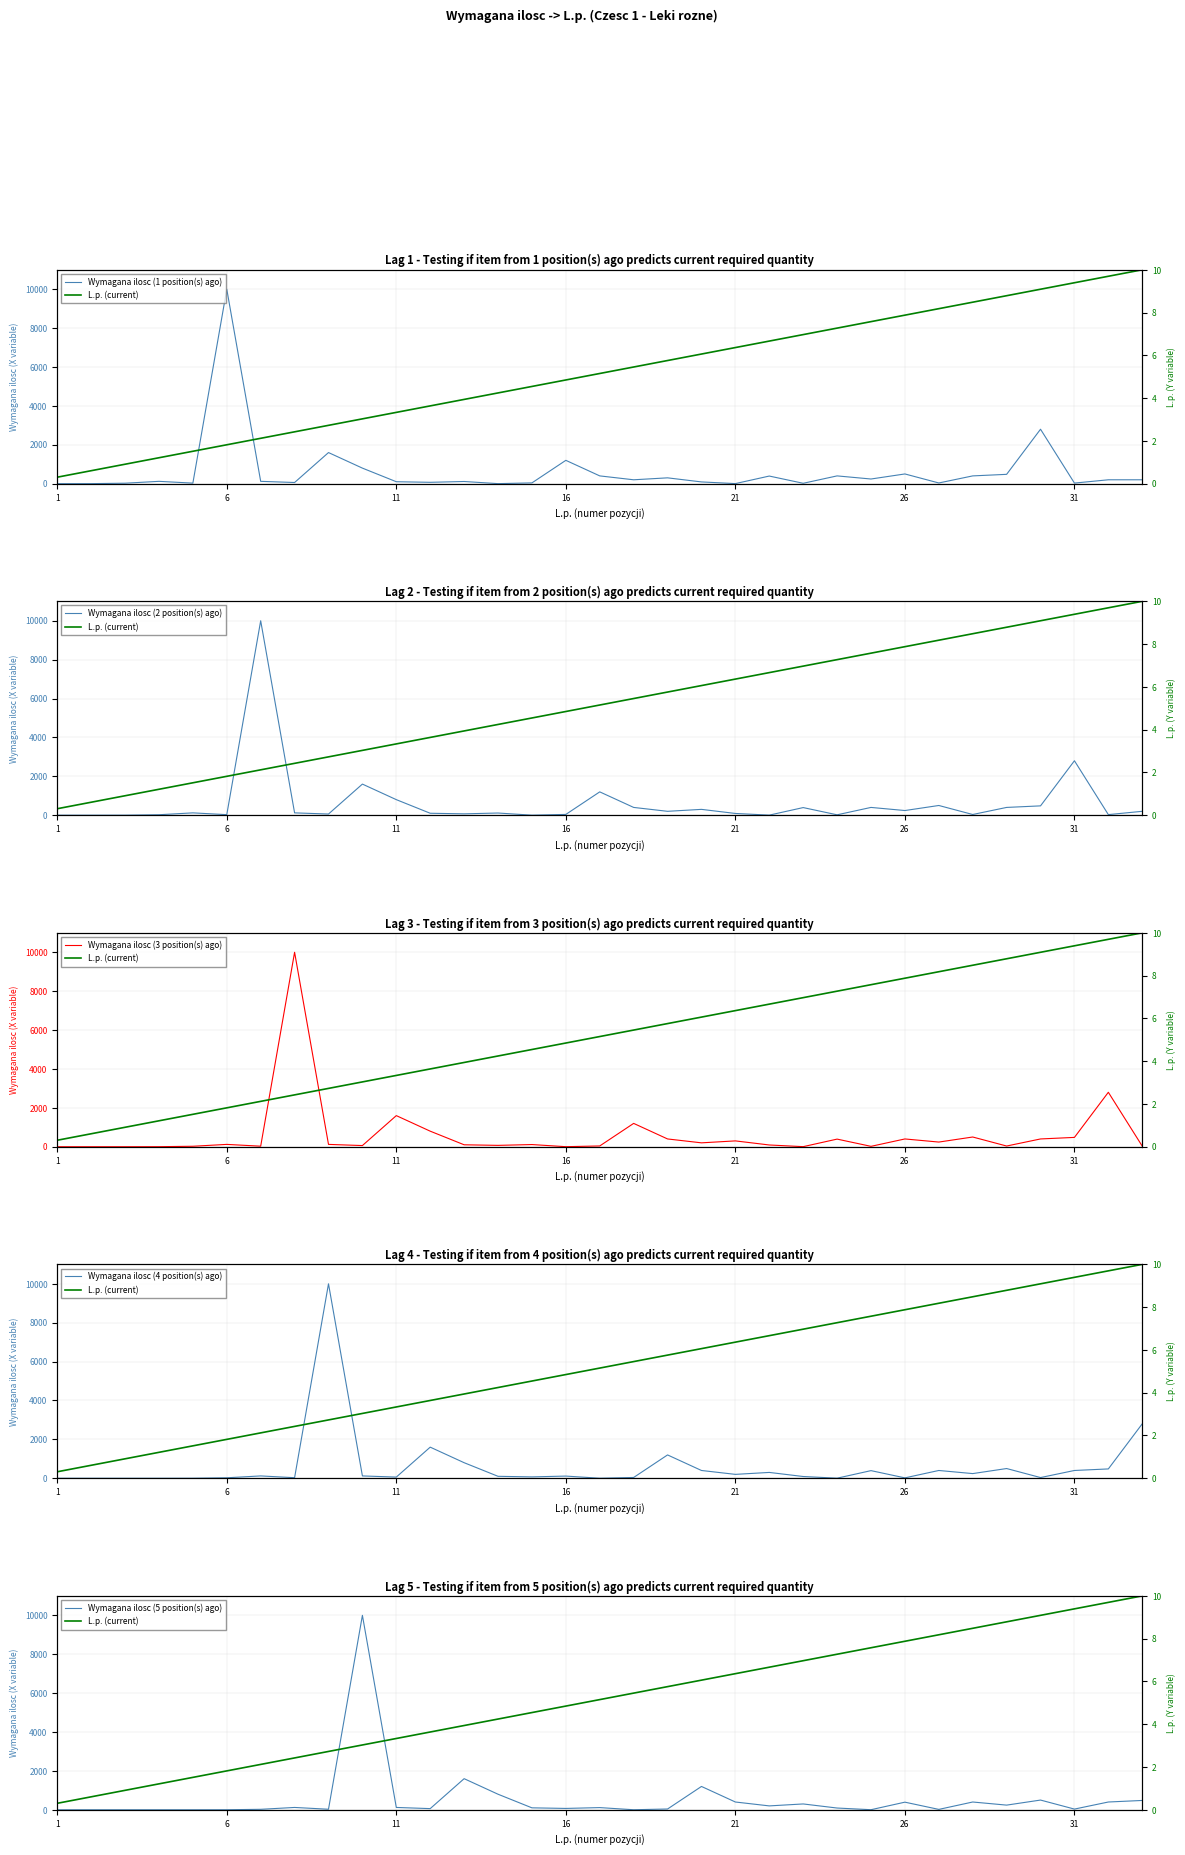

Is the value of Wymagana ilosc (2 position(s) ago) at 21 greater than the value of Wymagana ilosc (1 position(s) ago) at 25?

No